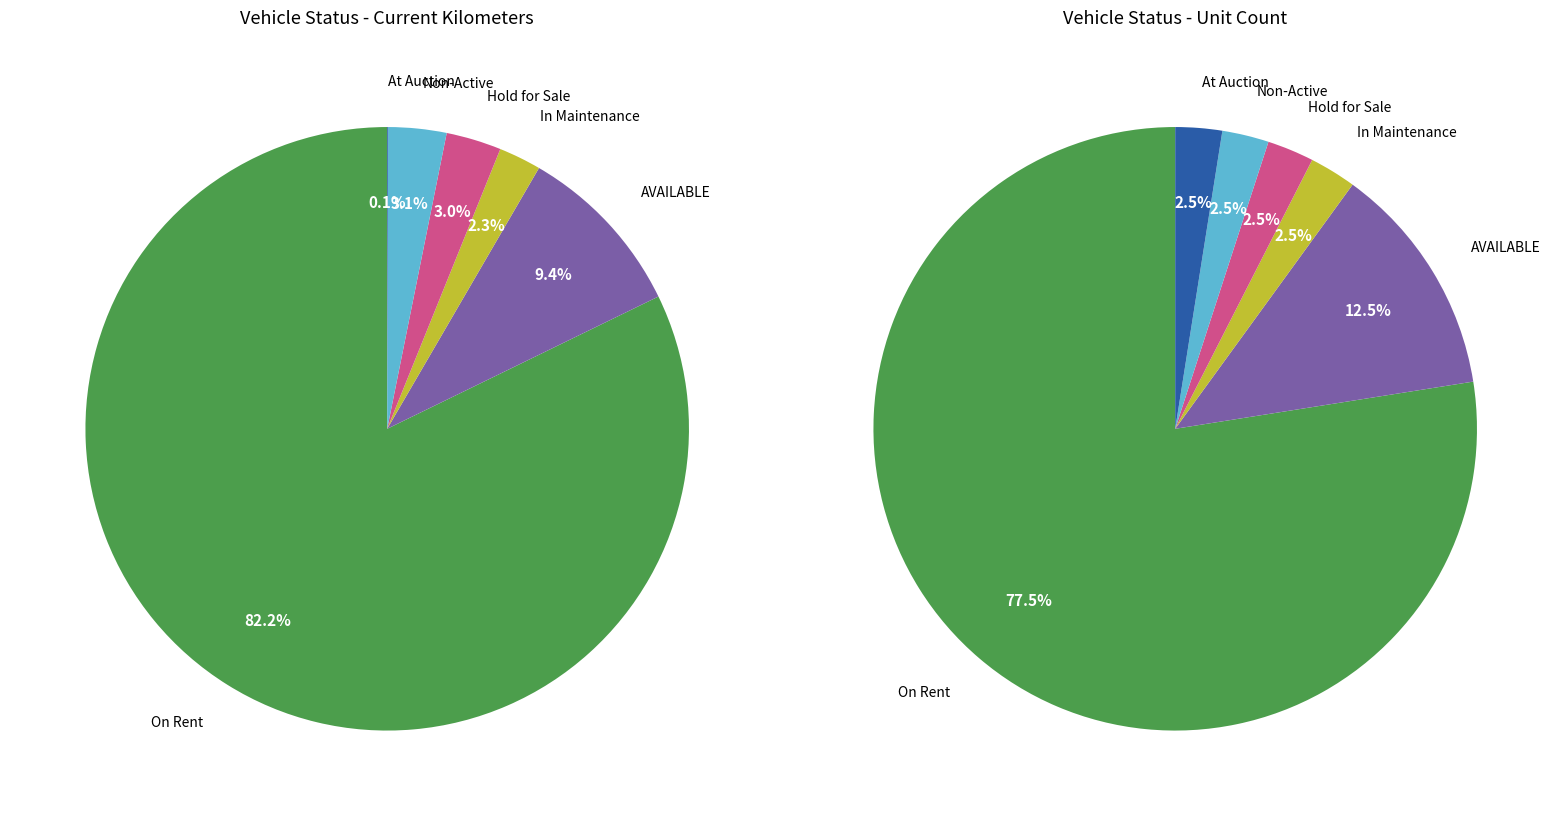

What is the largest slice in the pie chart?

On Rent